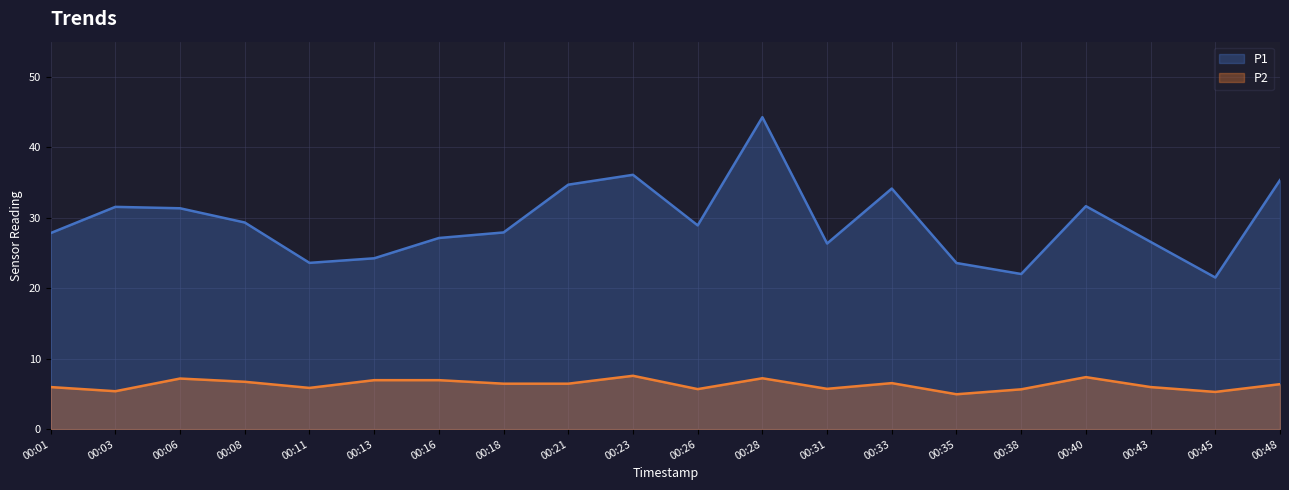

Reading right to left, what are all the values shown in this chart?

P1: 35.4	21.5	26.6	31.6	22.0	23.6	34.1	26.4	44.3	28.9	36.1	34.7	27.9	27.1	24.2	23.6	29.3	31.4	31.6	27.8
P2: 6.4	5.3	6.0	7.4	5.7	5.0	6.5	5.7	7.2	5.7	7.6	6.5	6.5	7.0	7.0	5.8	6.7	7.2	5.4	6.0